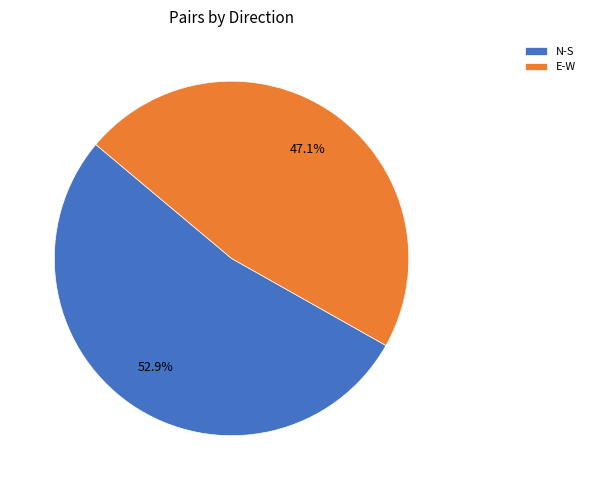

Does any single category account for the majority?

Yes